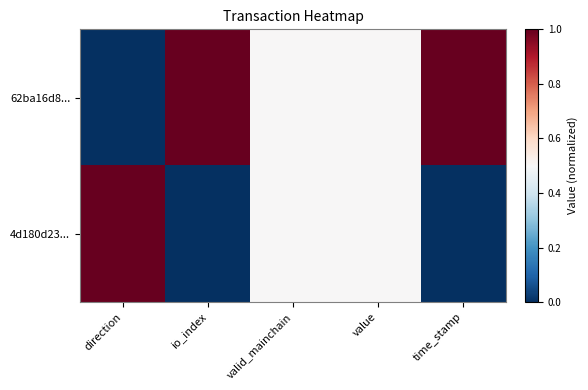

Which series has the widest spread of values?

62ba16d8...